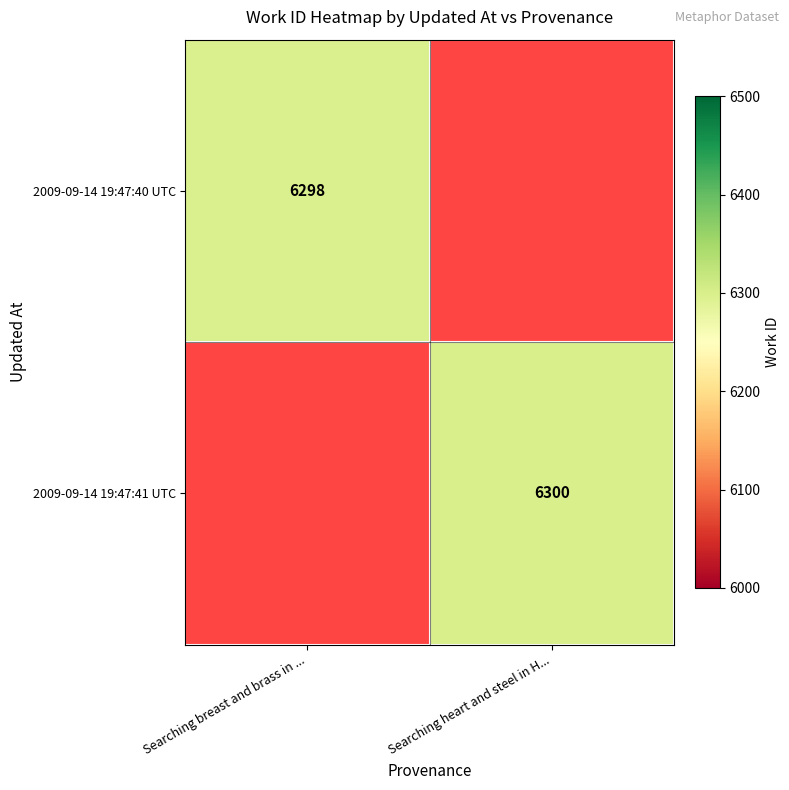

The value of 2009-09-14 19:47:41 UTC at Searching heart and steel in H... is 6300. True or false?

True